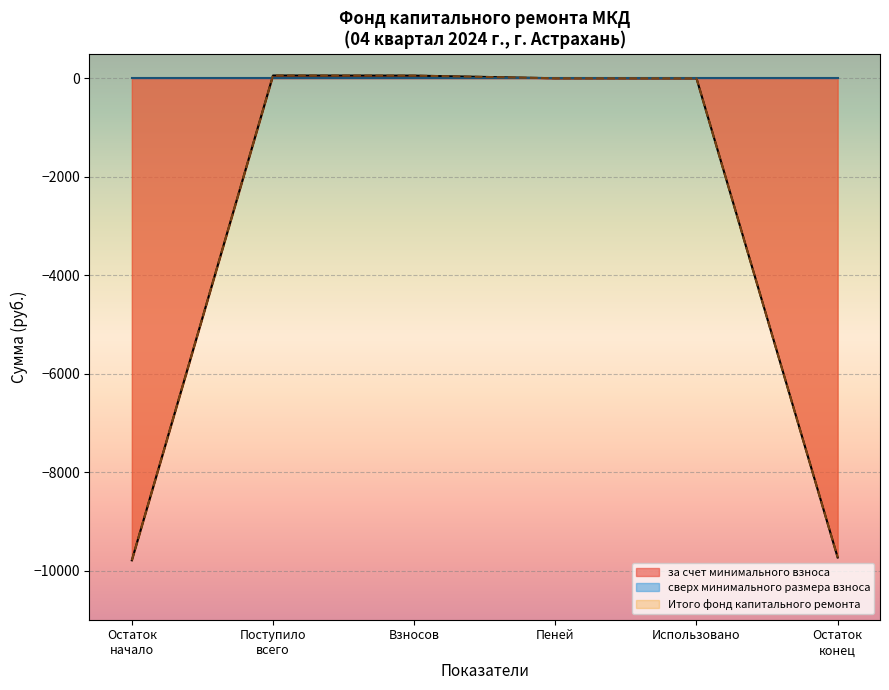

How many series are shown in this chart?

3